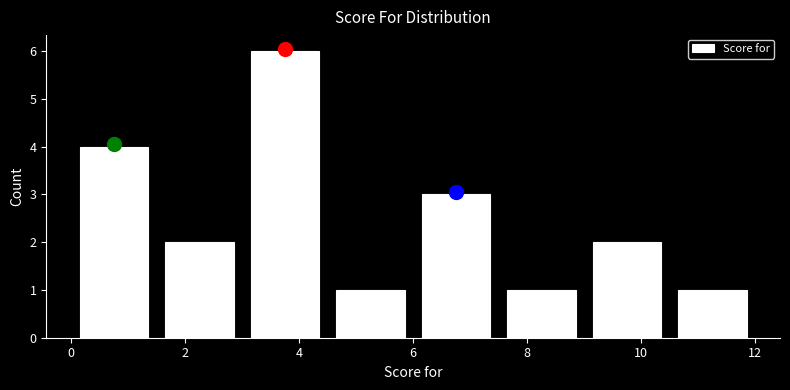

Over which range of the x-axis is the bar tallest?

3.0 to 4.5